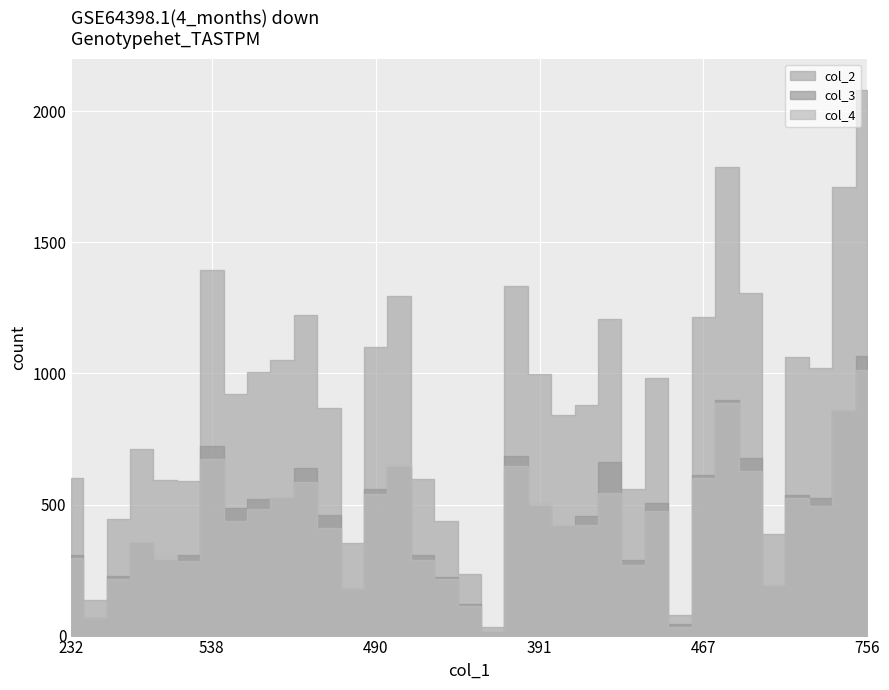

How many data points does each series have?

35